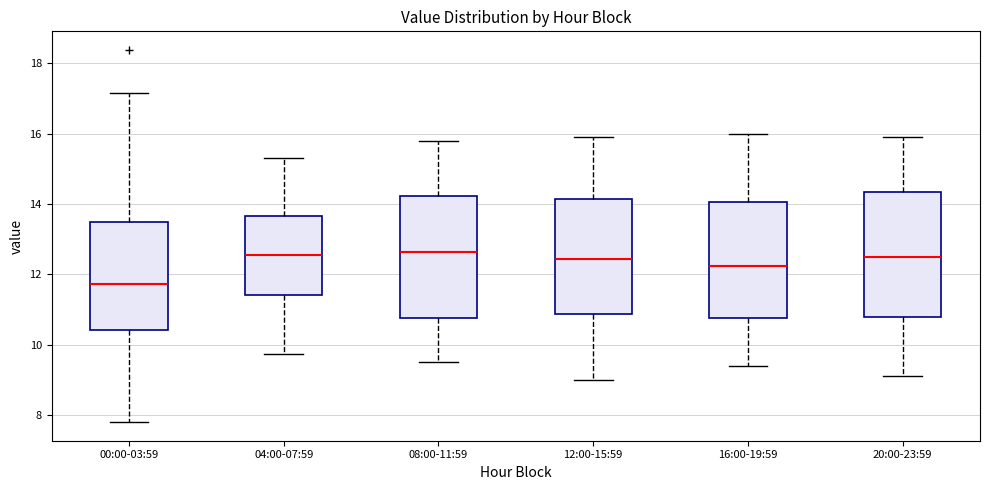

Reading left to right, read every box against the y-axis: the position of its median line, the range the box covers, and the ends of its whiskers. The values are not printed on the chart, so give them approximately, as read against the axis.

00:00-03:59: median 11.8, box 10.4 to 13.4, whiskers 7.8 to 17.2
04:00-07:59: median 12.6, box 11.4 to 13.6, whiskers 9.8 to 15.4
08:00-11:59: median 12.6, box 10.8 to 14.2, whiskers 9.6 to 15.8
12:00-15:59: median 12.4, box 10.8 to 14.2, whiskers 9.0 to 16.0
16:00-19:59: median 12.2, box 10.8 to 14.0, whiskers 9.4 to 16.0
20:00-23:59: median 12.6, box 10.8 to 14.4, whiskers 9.2 to 16.0